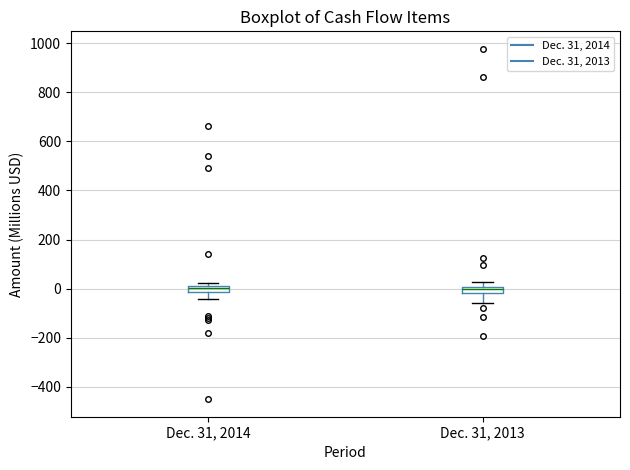

Where is the lower edge of the box for Dec. 31, 2014 on the y-axis? The values are not printed on the chart, so give them approximately, as read against the axis.

-20